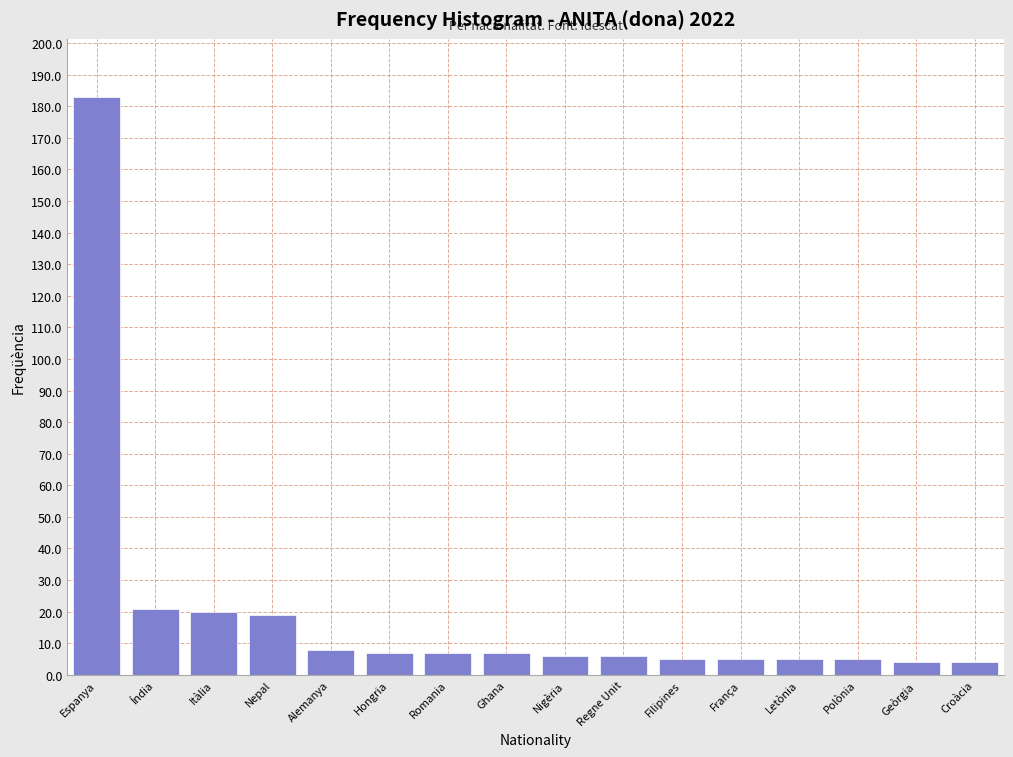

Reading right to left, transcribe all the data shown in this chart.

4	4	5	5	5	5	6	6	7	7	7	8	19	20	21	183